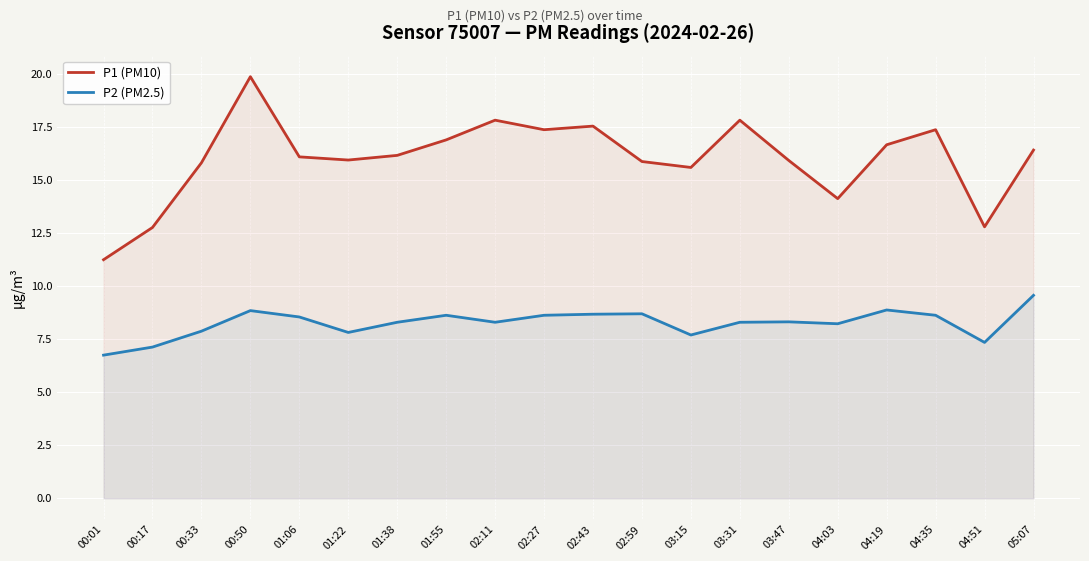

Rank the categories by P1 (PM10) value from lowest to highest.

00:01, 00:17, 04:51, 04:03, 03:15, 00:33, 02:59, 03:47, 01:22, 01:06, 01:38, 05:07, 04:19, 01:55, 02:27, 04:35, 02:43, 02:11, 03:31, 00:50